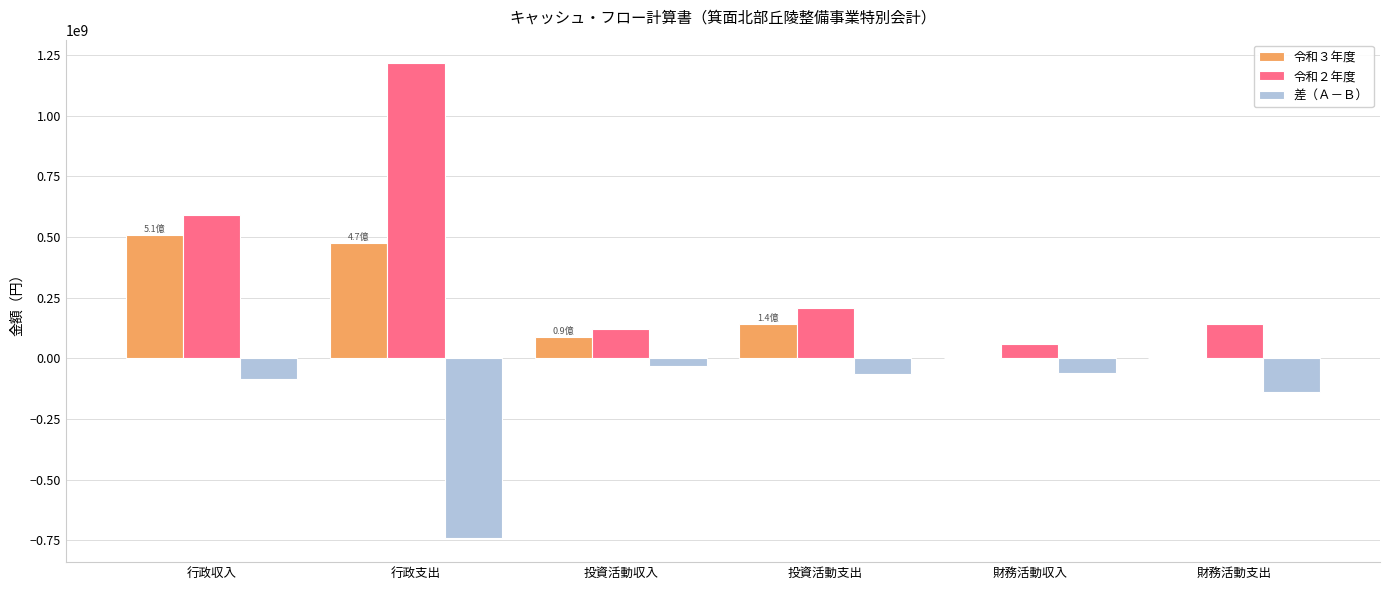

True or false: 令和２年度 has a value of 309341902 at 投資活動支出.

False